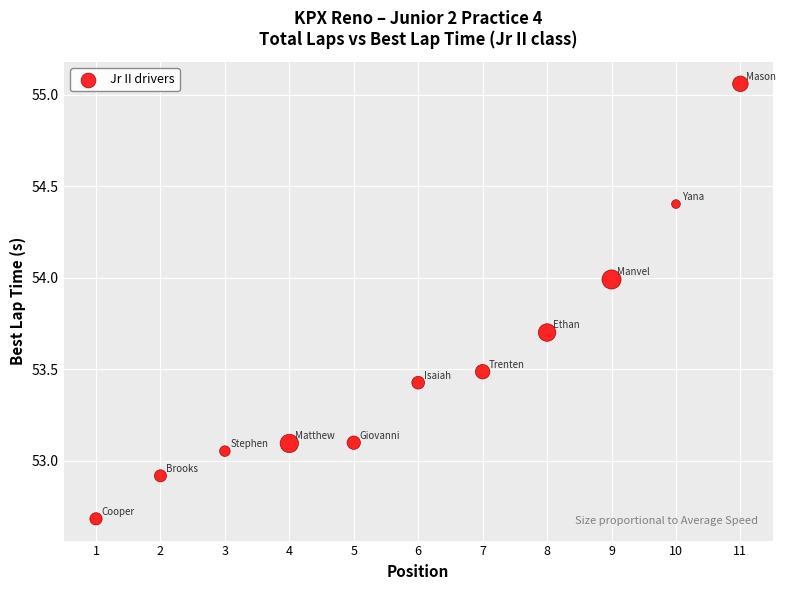

What is the range of X values (max minus min)?

10.0